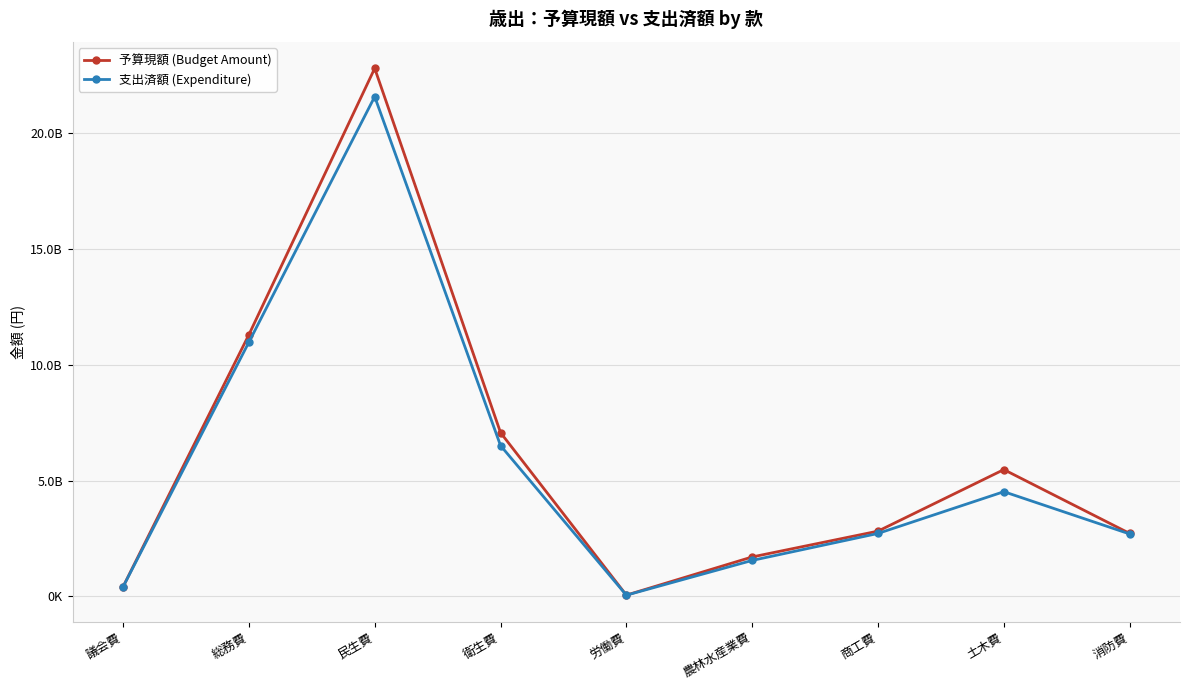

Reading right to left, extract all data points from this chart.

予算現額 (Budget Amount): 2714320000	5473219800	2814603000	1698870099	48769000	7071381704	22810619422	11299959000	410189000
支出済額 (Expenditure): 2691990864	4518525452	2714403110	1548453975	46781018	6511892706	21587315052	10977116648	405279510